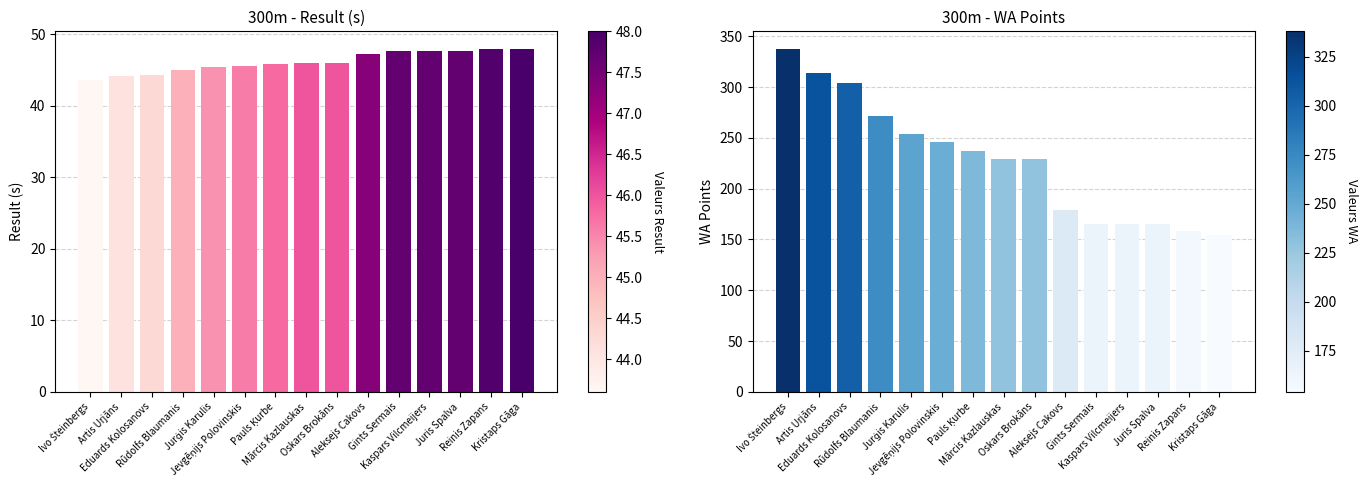

Reading left to right, what are all the values shown in this chart?

Result: 43.6	44.1	44.3	45.0	45.4	45.6	45.8	46.0	46.0	47.3	47.7	47.7	47.7	47.9	48.0
WA Points: 338.0	314.0	304.0	272.0	254.0	246.0	237.0	229.0	229.0	179.0	165.0	165.0	165.0	158.0	154.0